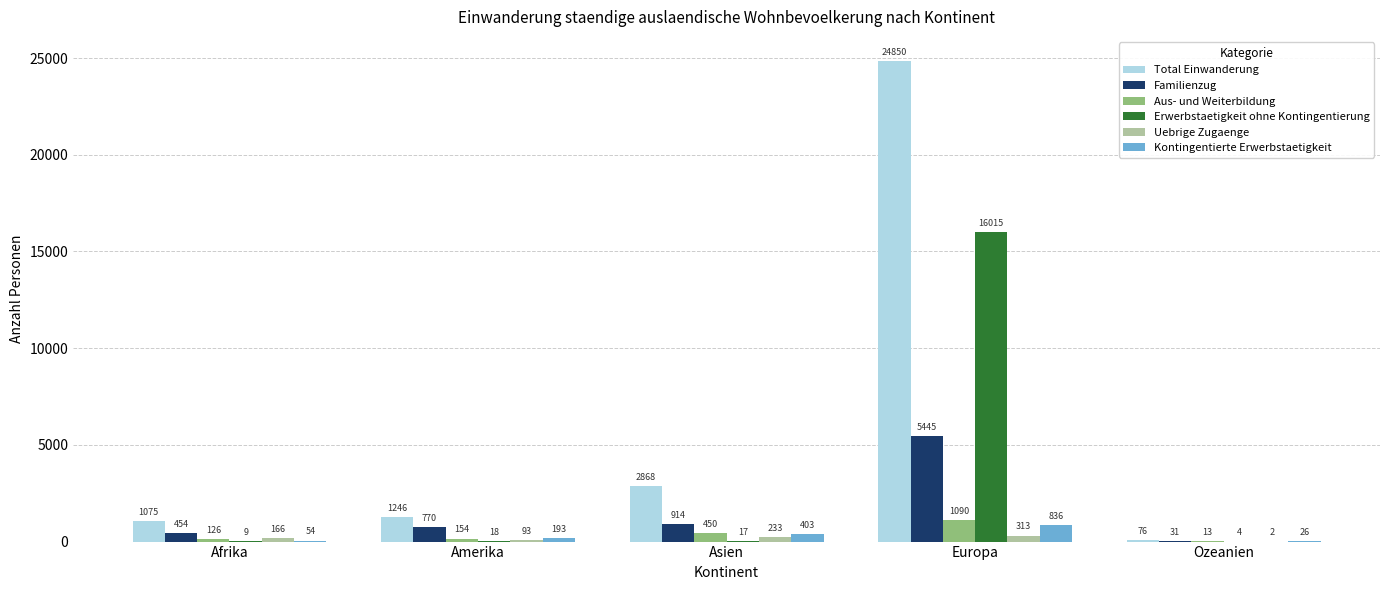

Reading right to left, list all the values displayed in this chart.

Total Einwanderung: Ozeanien=76	Europa=24850	Asien=2868	Amerika=1246	Afrika=1075
Familienzug: Ozeanien=31	Europa=5445	Asien=914	Amerika=770	Afrika=454
Aus- und Weiterbildung: Ozeanien=13	Europa=1090	Asien=450	Amerika=154	Afrika=126
Erwerbstaetigkeit ohne Kontingentierung: Ozeanien=4	Europa=16015	Asien=17	Amerika=18	Afrika=9
Uebrige Zugaenge: Ozeanien=2	Europa=313	Asien=233	Amerika=93	Afrika=166
Kontingentierte Erwerbstaetigkeit: Ozeanien=26	Europa=836	Asien=403	Amerika=193	Afrika=54